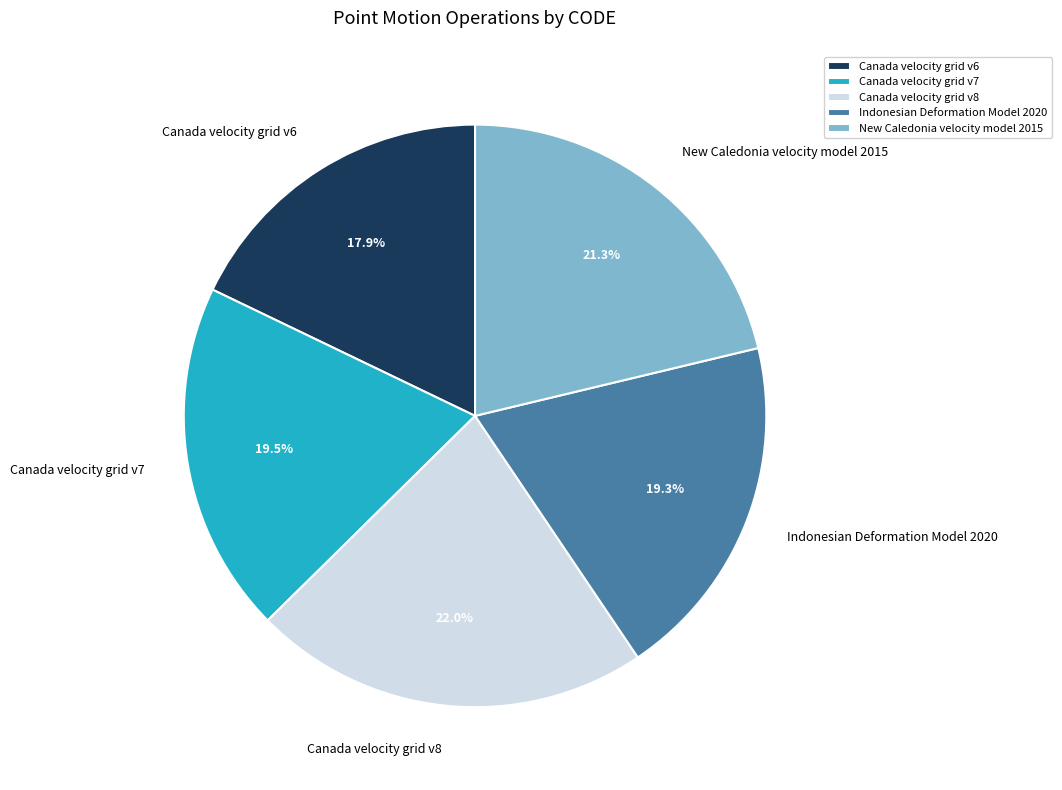

Does Canada velocity grid v8 represent more than half of the total?

No